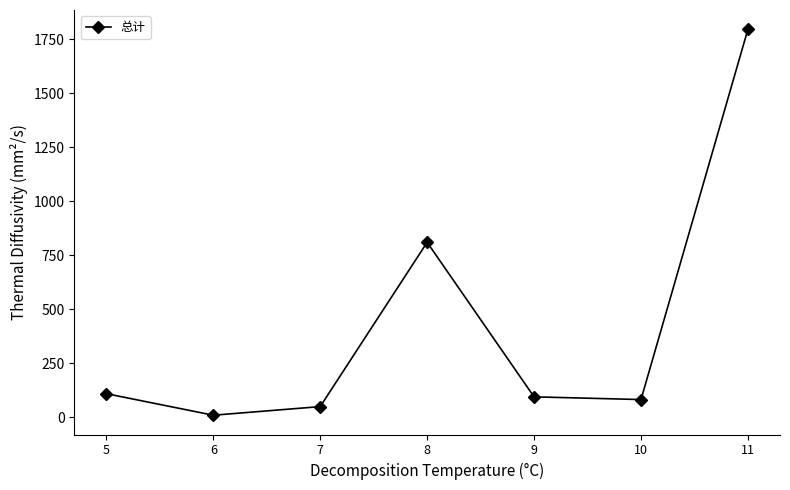

What is the difference between the second highest and second lowest values?

761.1